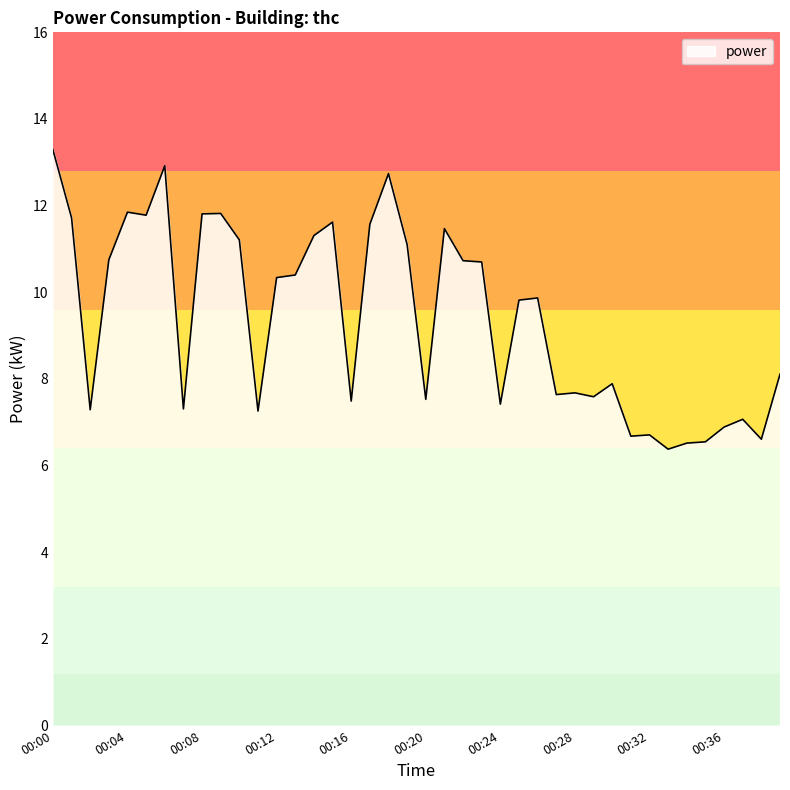

What is the greatest value displayed?

13.3